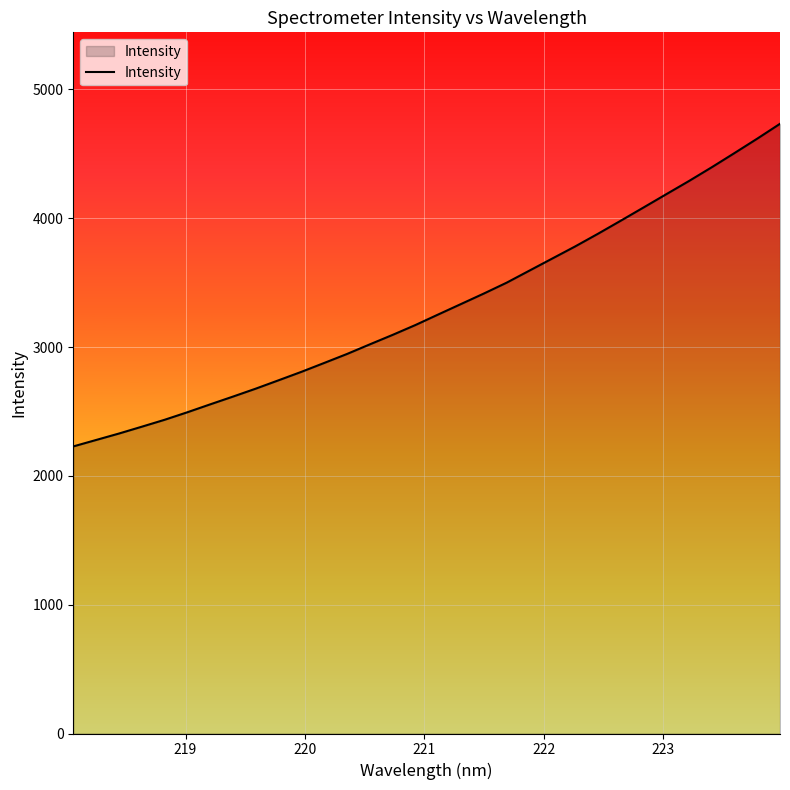

What is the greatest value displayed?

4733.0